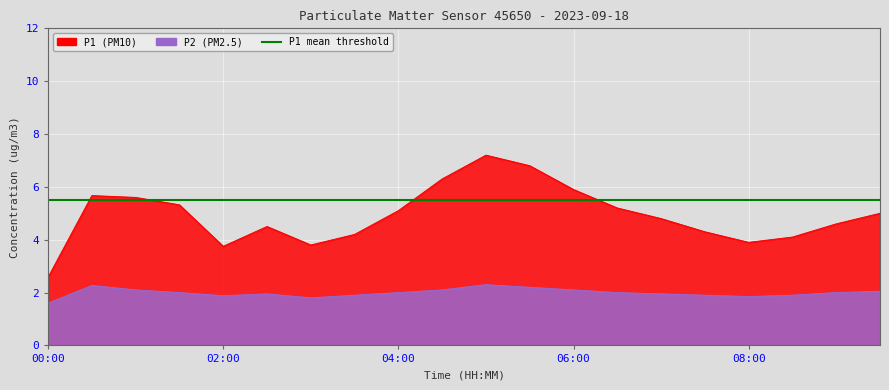

Is it true that P2 equals 2.7 at 02:00?

False